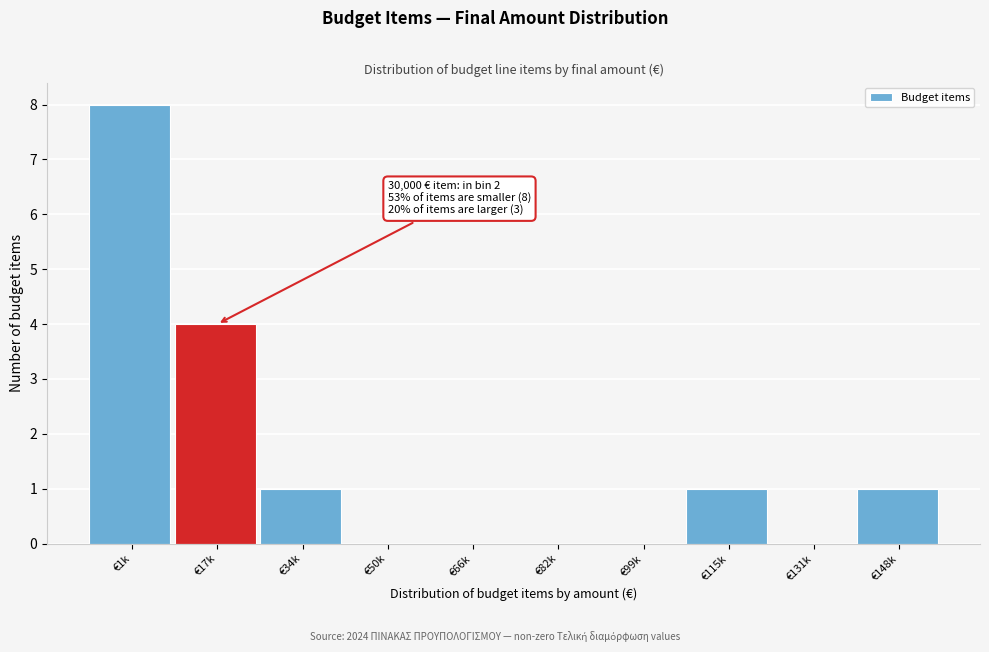

Reading left to right, what are all the values shown in this chart?

€1k=8	€17k=4	€34k=1	€50k=0	€66k=0	€82k=0	€99k=0	€115k=1	€131k=0	€148k=1